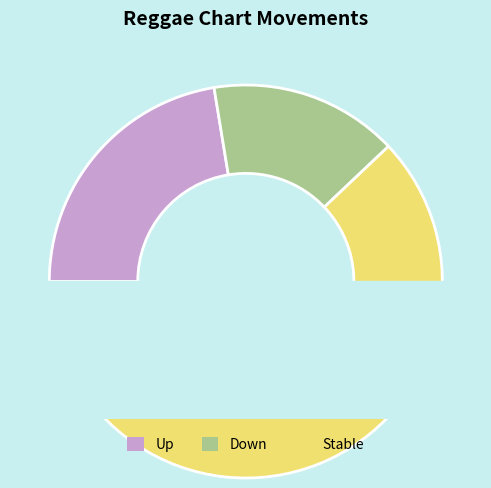

To the nearest percent, what percentage of the pie is up?

22%